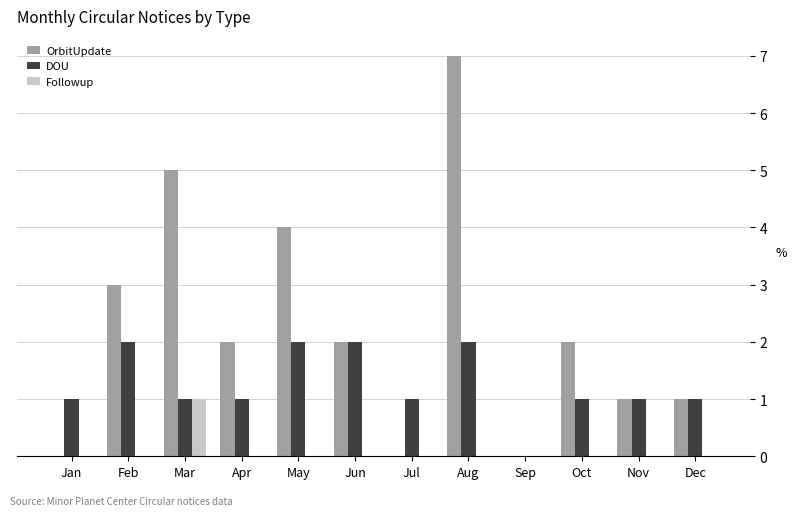

The Followup series shows 0 at Jun. True or false?

True